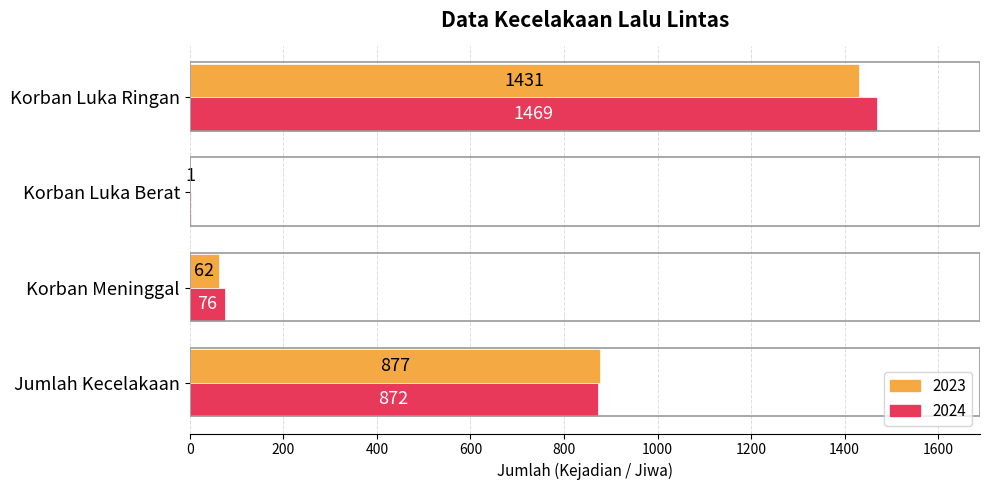

Which label corresponds to the largest value in the chart?

Korban Luka Ringan